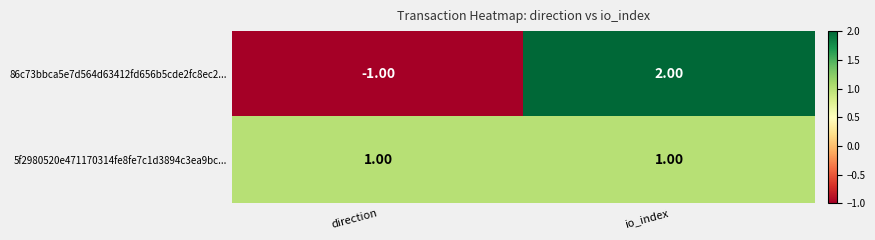

What is the total value across all series at io_index?

3